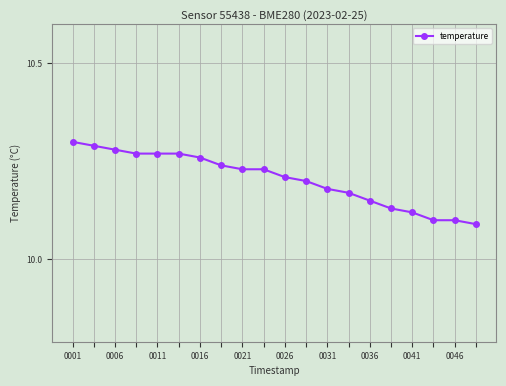

What is the sum of all values?

204.1